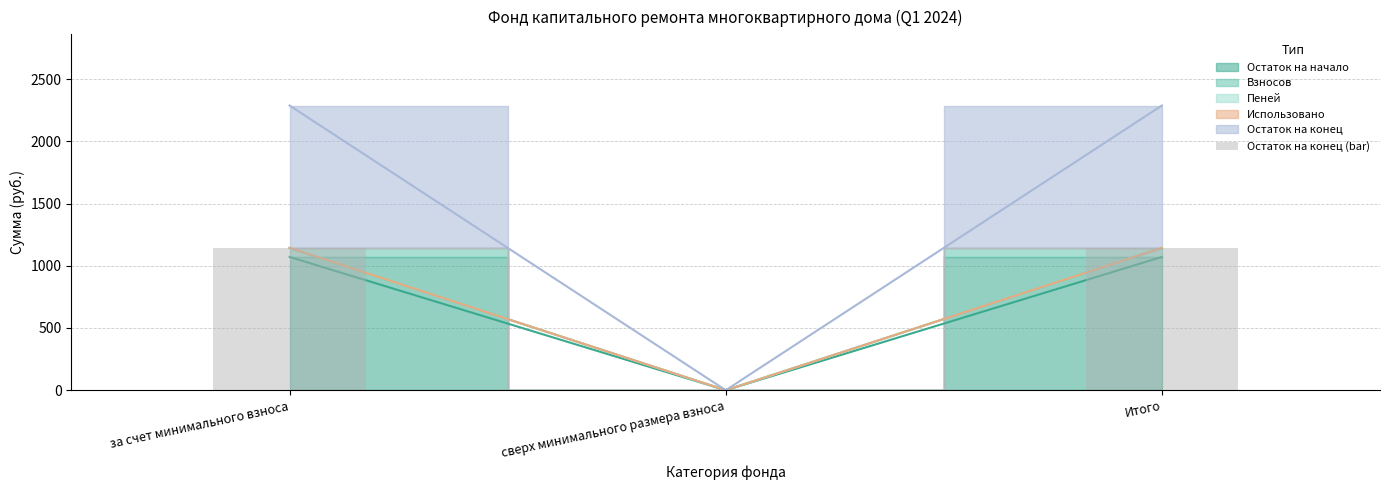

At which label is the value closest to 571?

сверх минимального размера взноса